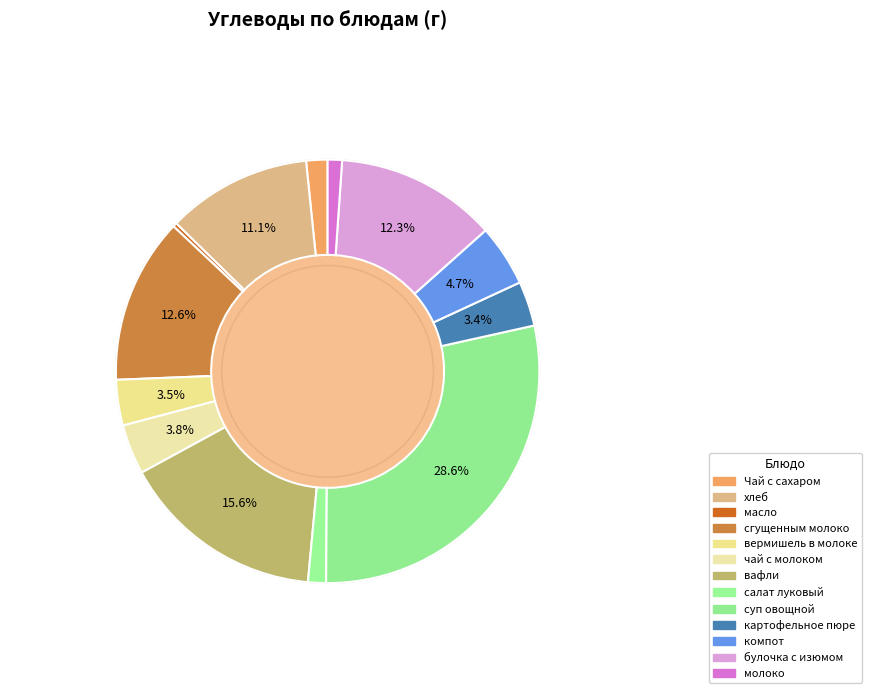

Does any single category account for the majority?

No